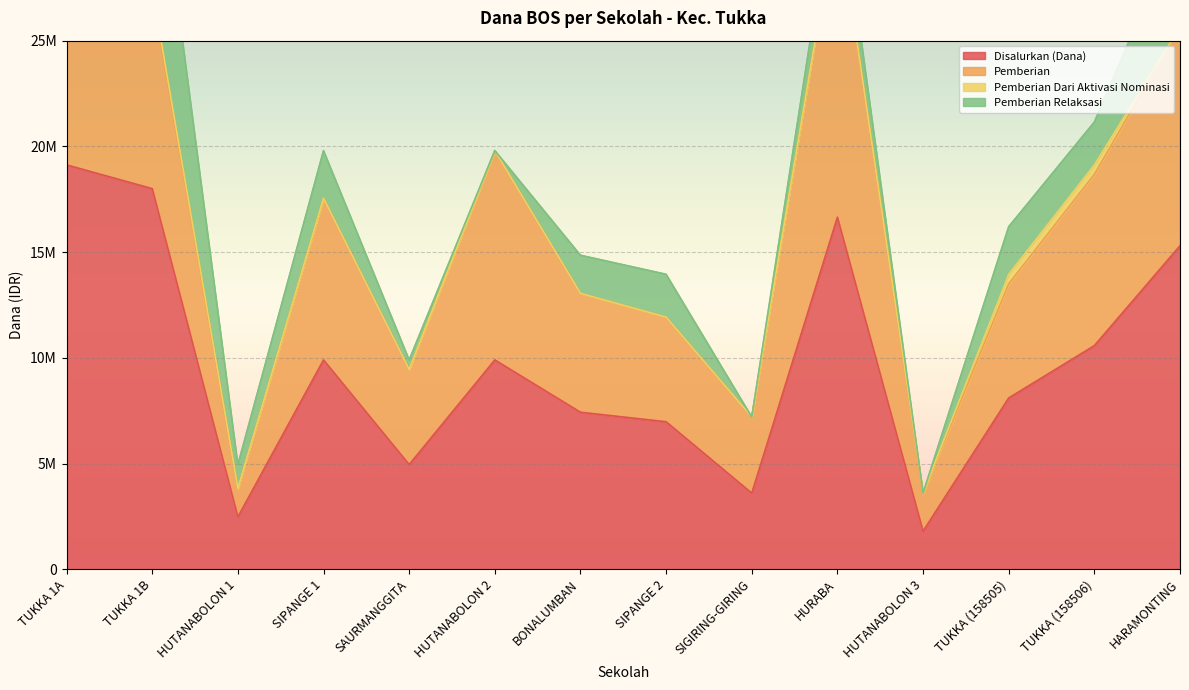

What is the label of the 8th point from the left?

SIPANGE 2